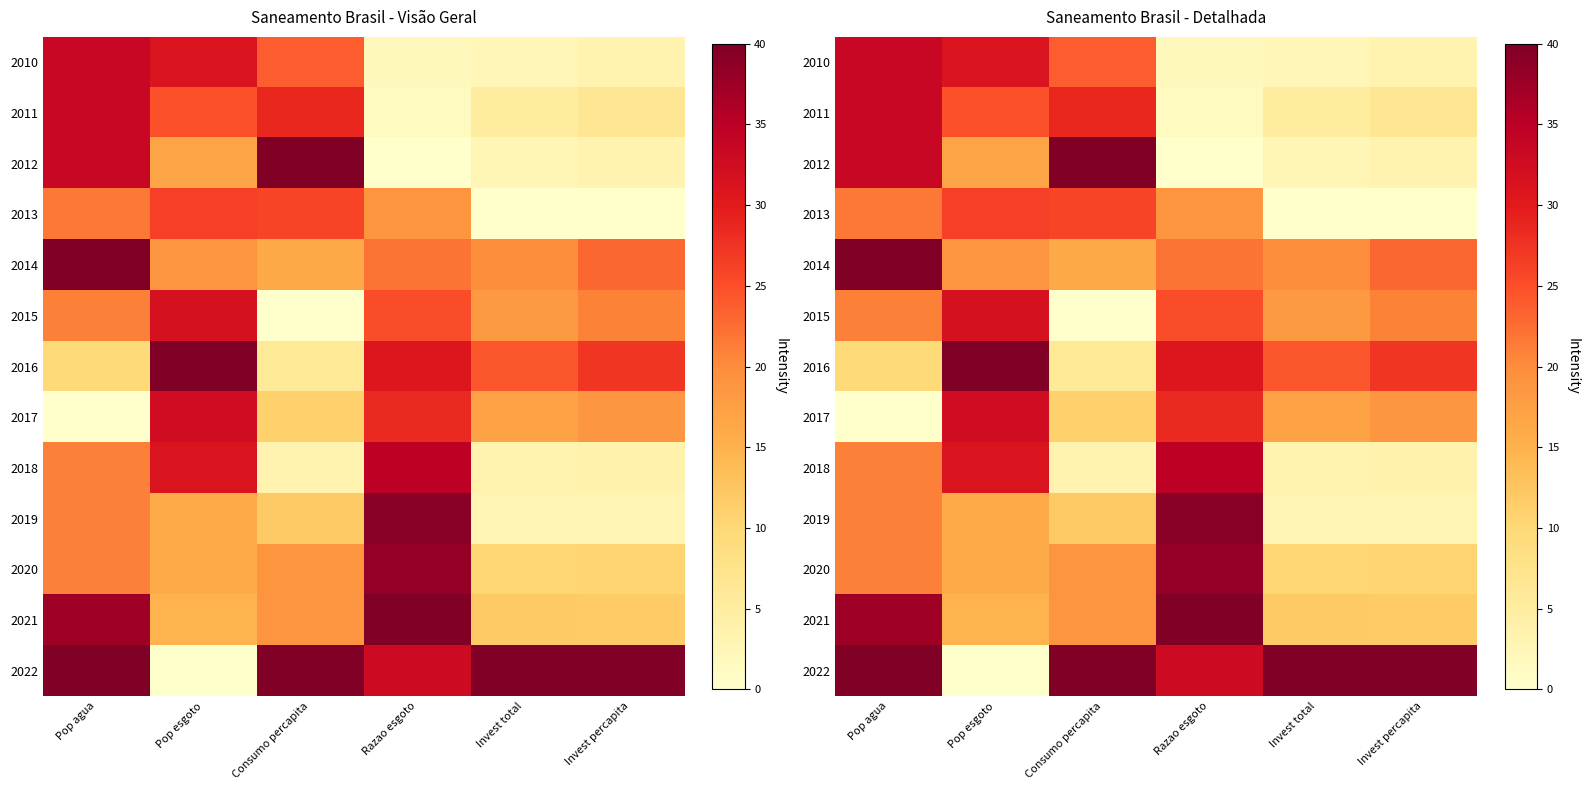

Which category has the highest value in the 2019 series?

Razao esgoto